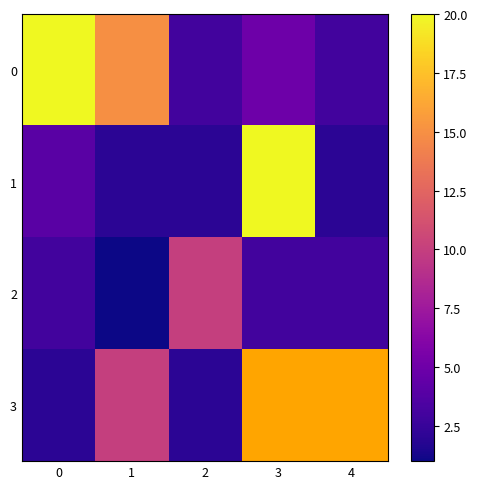

What is the difference between the highest and lowest values at 2?

8.0